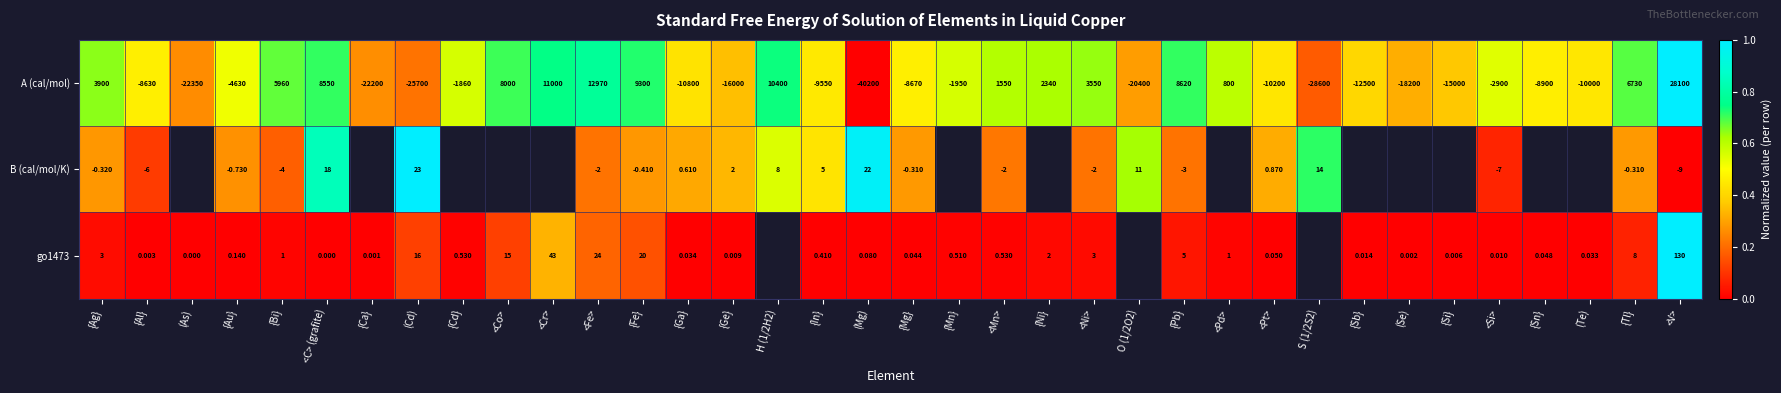

Is the value of A (cal/mol) at {Pb} greater than the value of go1473 at {Tl}?

Yes